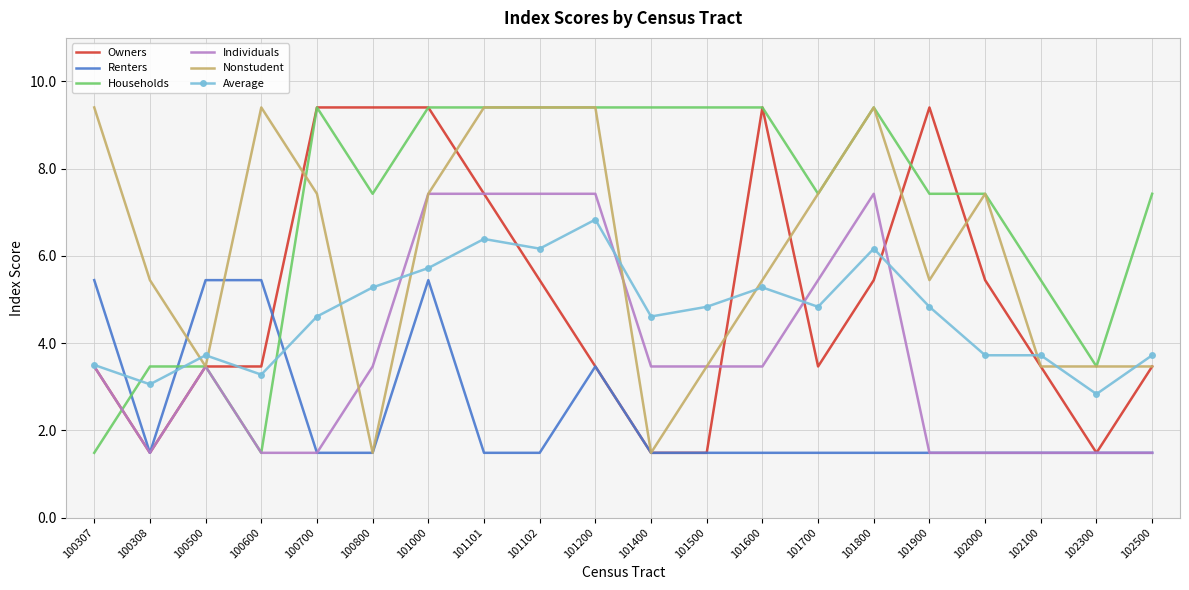

True or false: Individuals has a value of 11.7 at 101102.

False